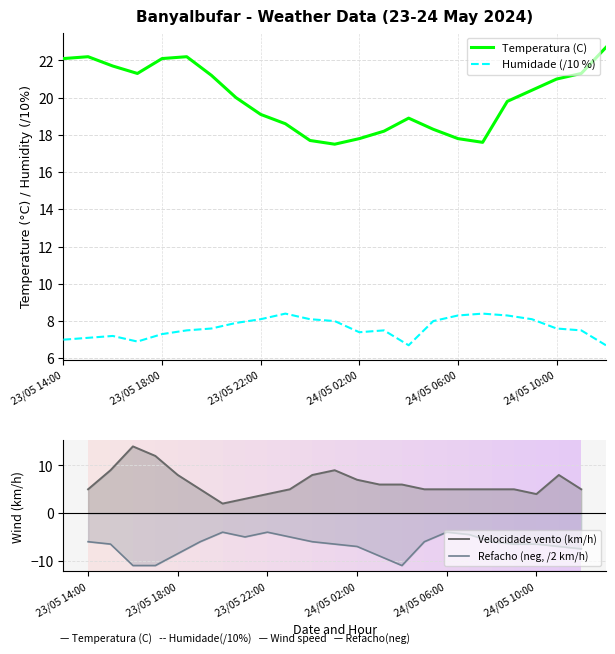

List the series in order of their peak value, lowest first.

Refacho (neg, /2 km/h), Humidade (/10 %), Velocidade vento (km/h), Temperatura (C)